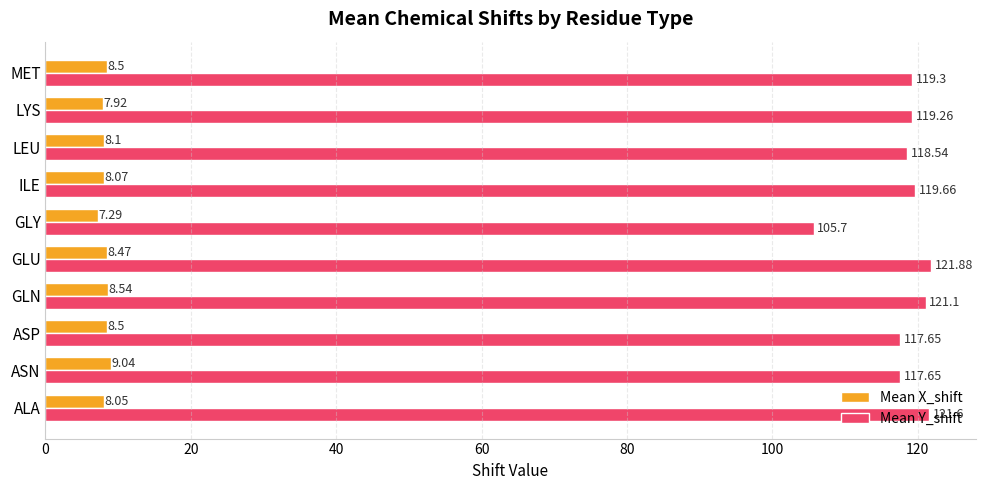

Which series has the widest spread of values?

Mean Y_shift